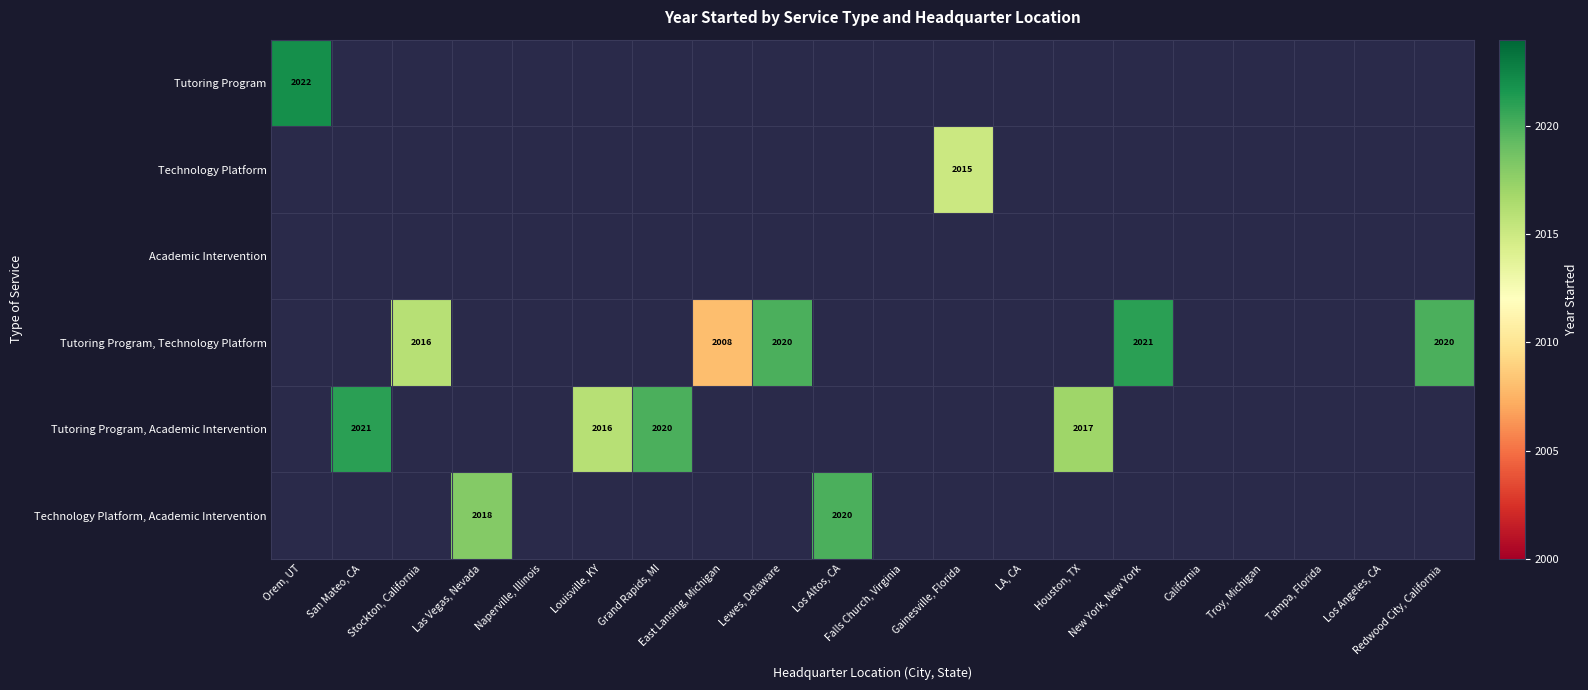

At how many categories does at least one series exceed 2018?

7